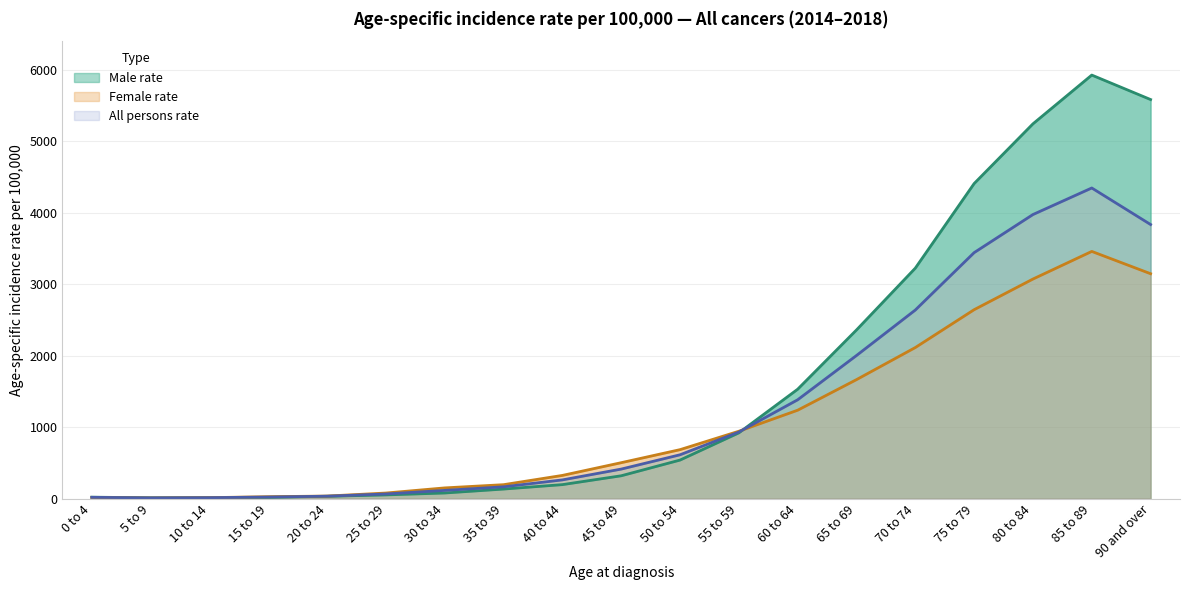

What is the value of the Female rate point at the 3rd from the left?

14.0